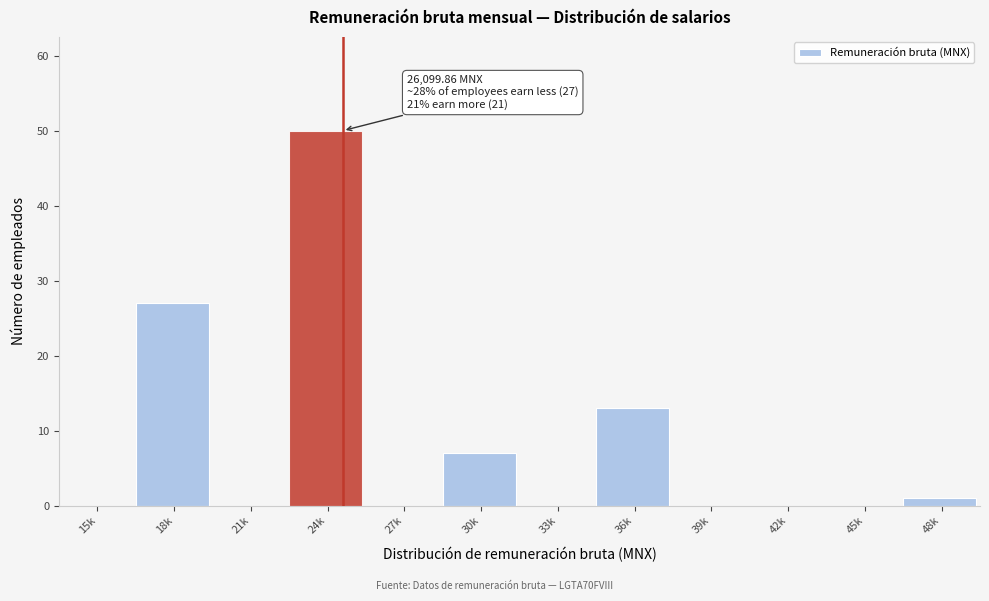

Reading left to right, list all the values displayed in this chart.

15k=0	18k=27	21k=0	24k=50	27k=0	30k=7	33k=0	36k=13	39k=0	42k=0	45k=0	48k=1